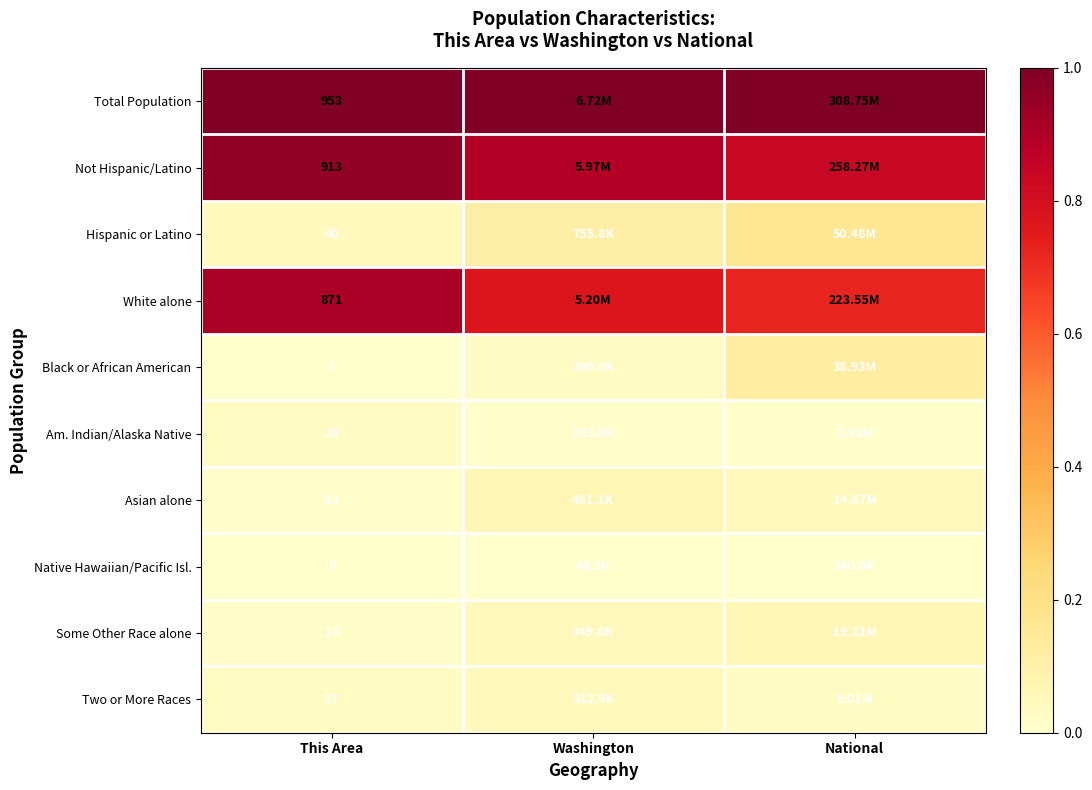

How many categories are shown in the chart?

3